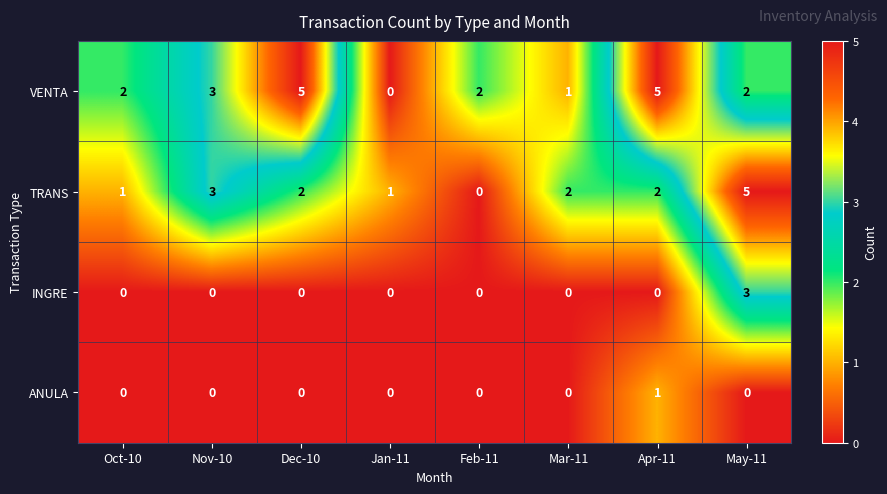

At which label does ANULA reach its peak?

Apr-11